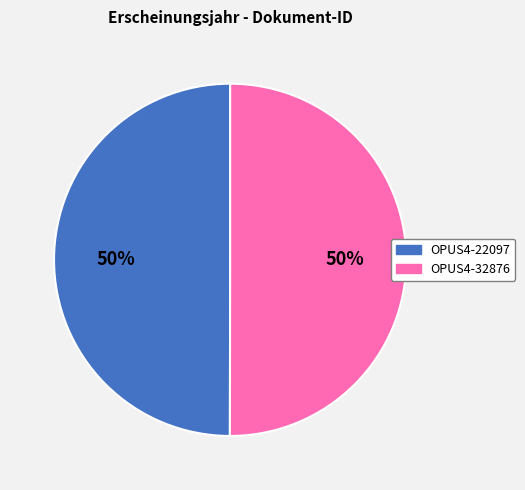

The OPUS4-22097 slice represents 55% of the pie. True or false?

False